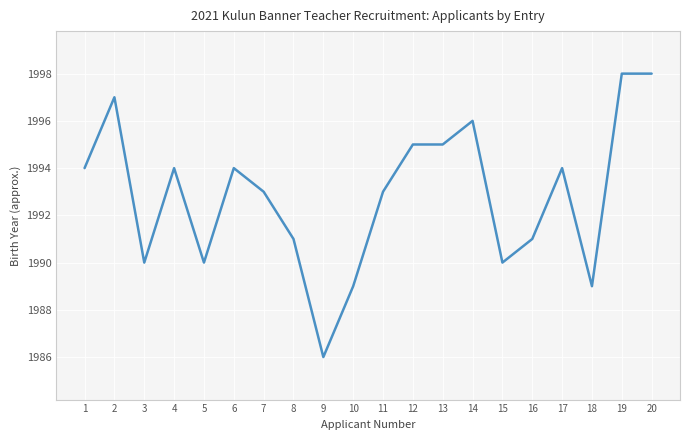

What is the smallest value displayed?

1986